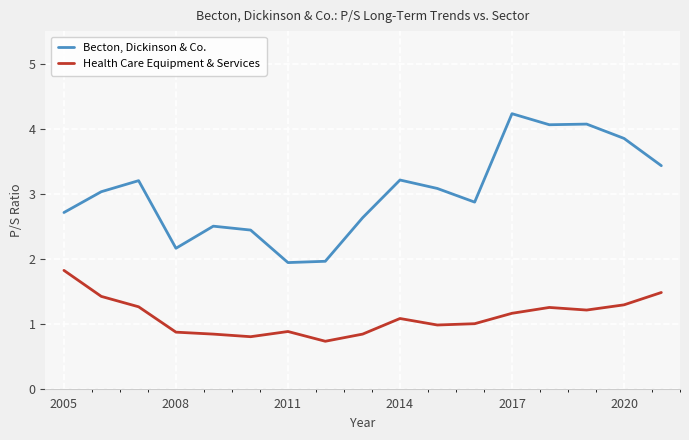

What is the difference between the maximum and second lowest values in the Becton, Dickinson & Co. series?

2.3